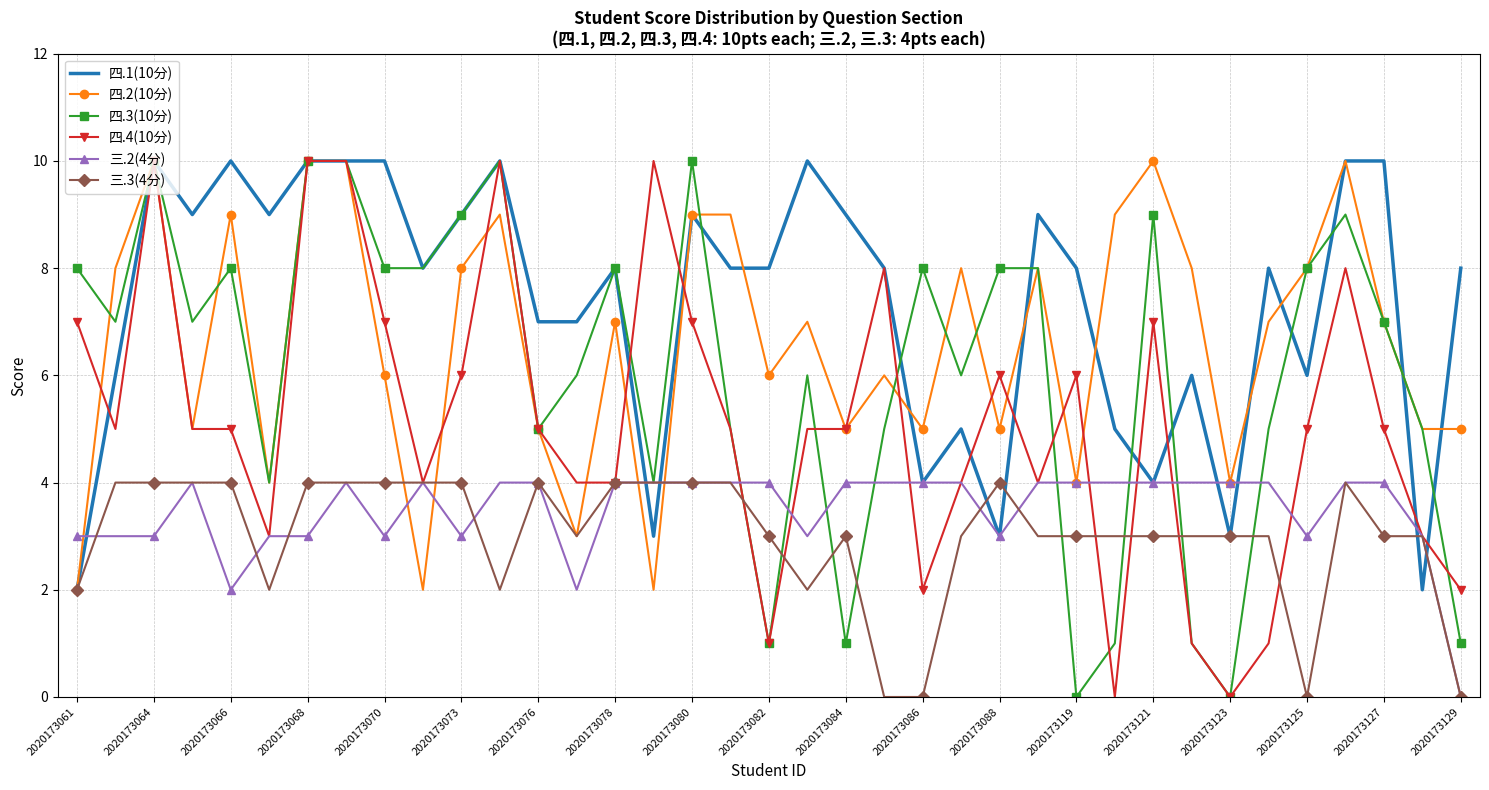

Which series has the largest total across all categories?

四.1(10分)